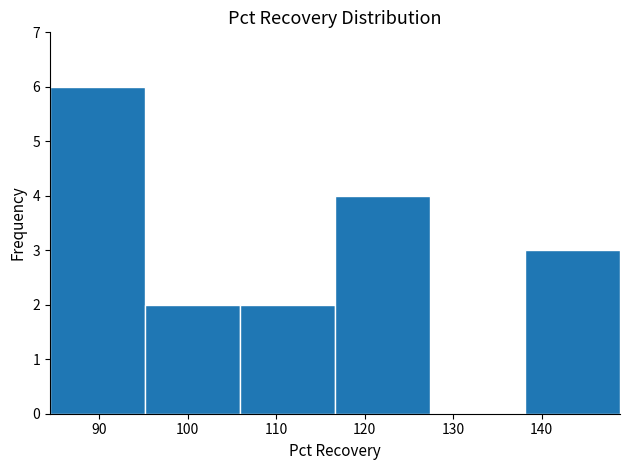

Reading left to right, list every bar in this chart as the range it spans on the x-axis followed by its height. Neither the bar edges nor the heights are printed on the chart, so give them approximately, as read against the axes.

84 to 95: 6
95 to 106: 2
106 to 117: 2
117 to 127: 4
127 to 138: 0
138 to 149: 3